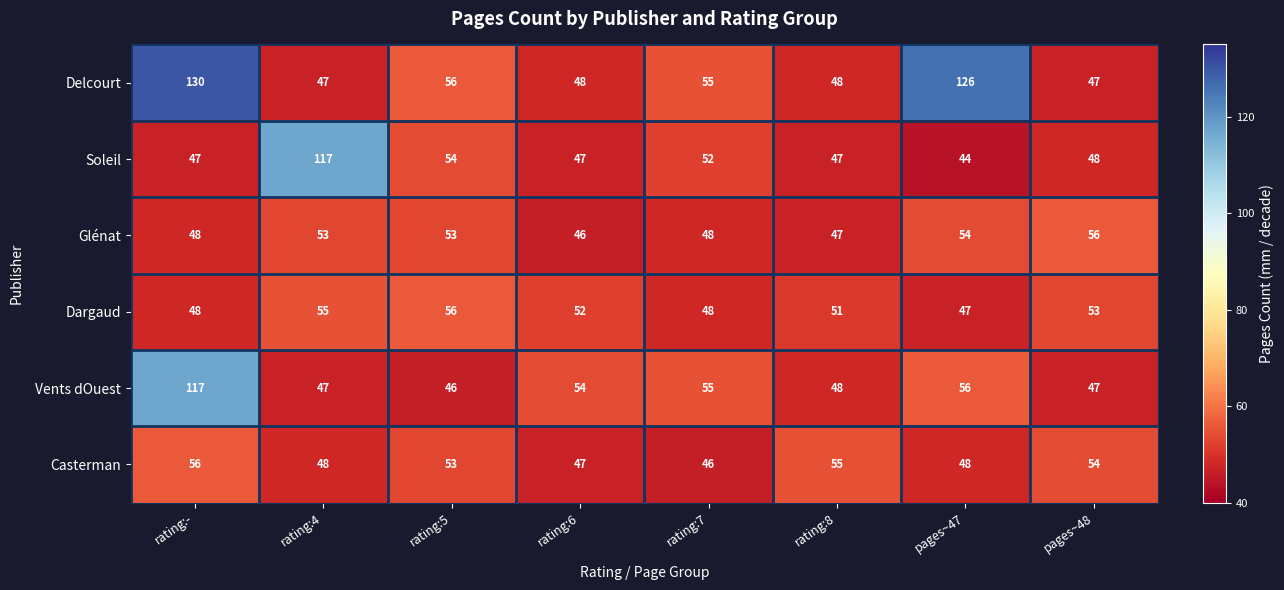

What is the difference between the highest and lowest values at rating:8?

8